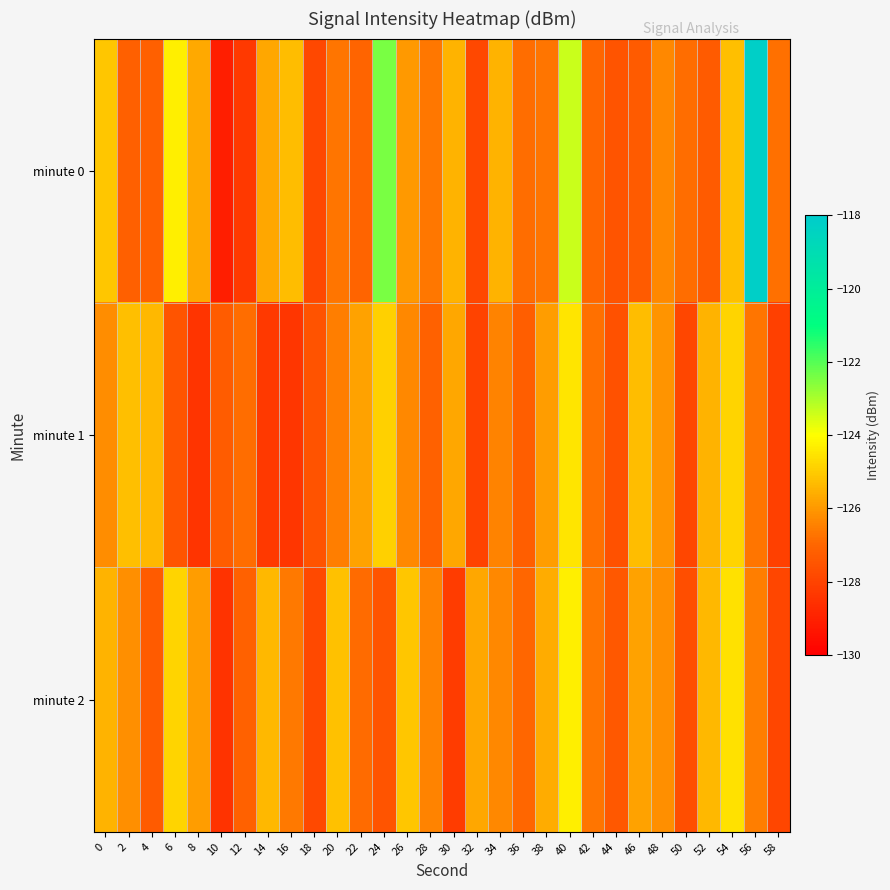

Which series has the largest total across all categories?

minute 0